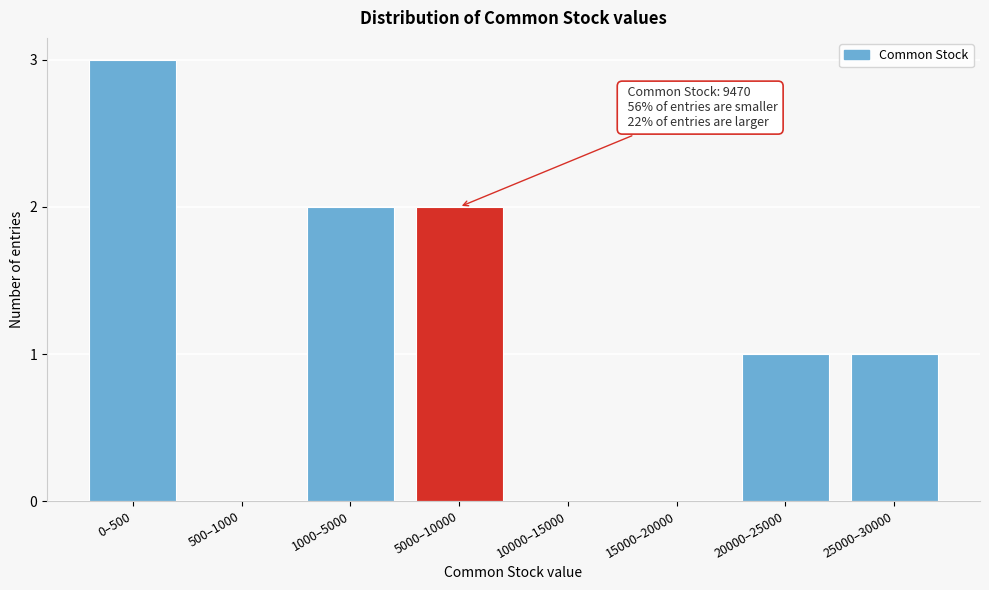

Reading right to left, transcribe all the data shown in this chart.

25000–30000=1	20000–25000=1	15000–20000=0	10000–15000=0	5000–10000=2	1000–5000=2	500–1000=0	0–500=3